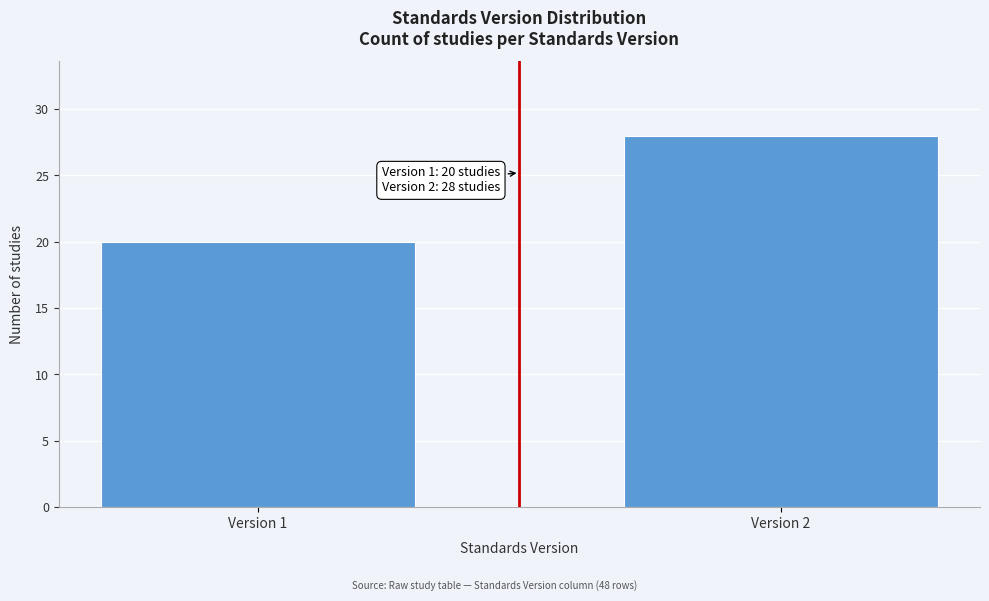

Reading left to right, transcribe all the data shown in this chart.

Version 1=20	Version 2=28